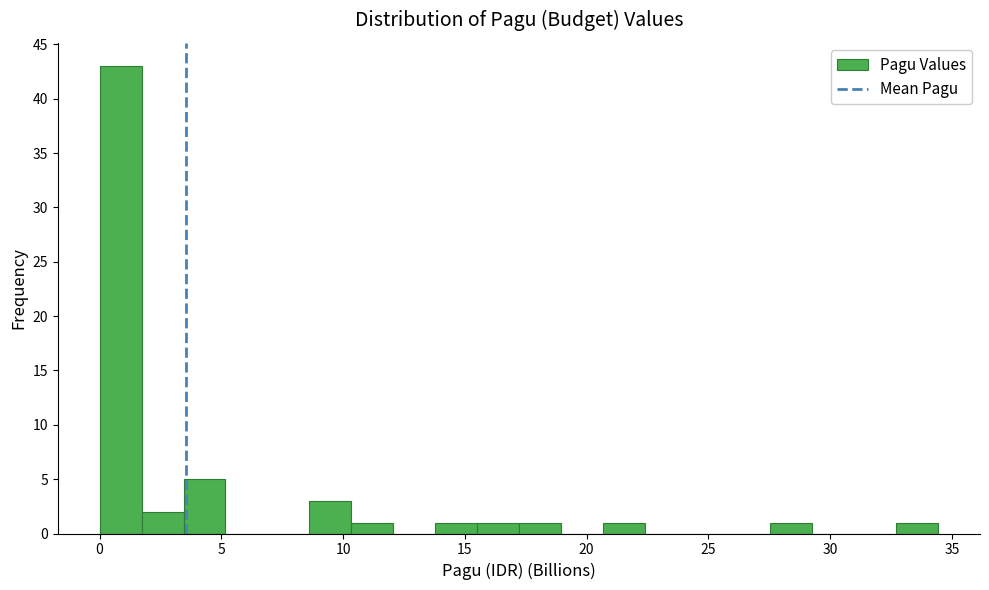

Read against the x-axis, roughly where is the centre of the tallest bar?

1.0